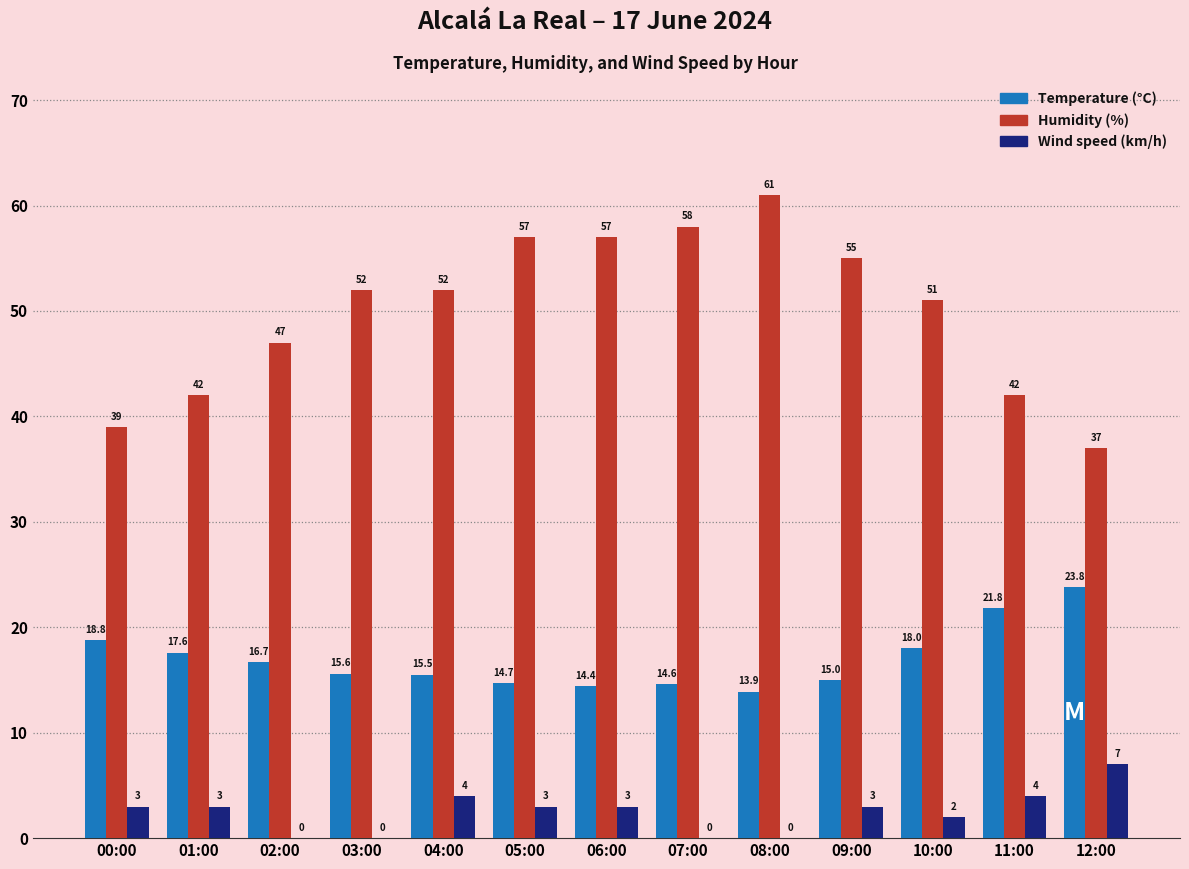

The value of Wind speed (km/h) at 11:00 is 6.7. True or false?

False